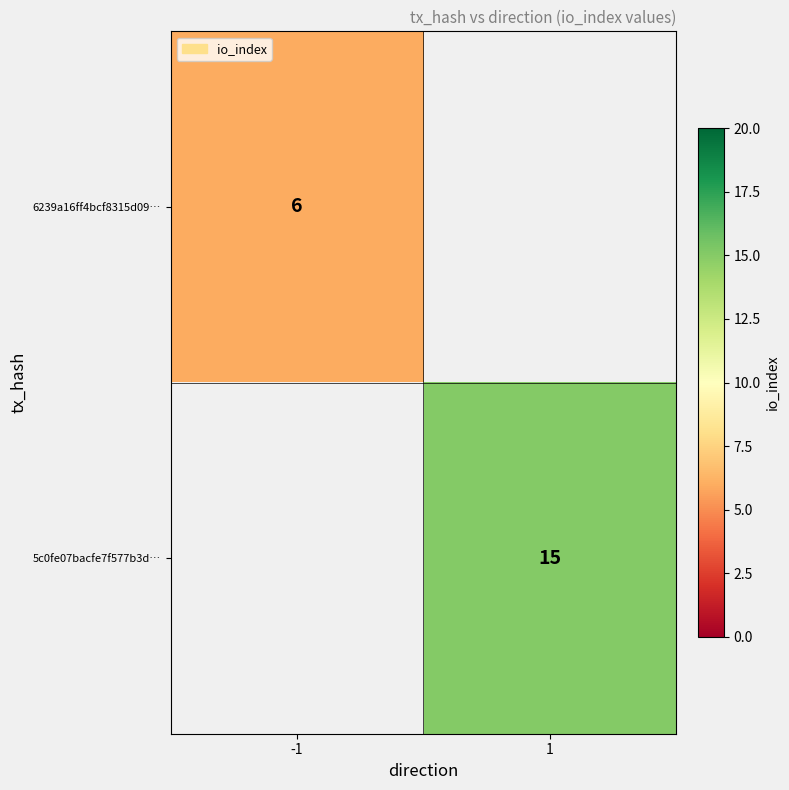

What is the maximum value shown in the chart?

15.0